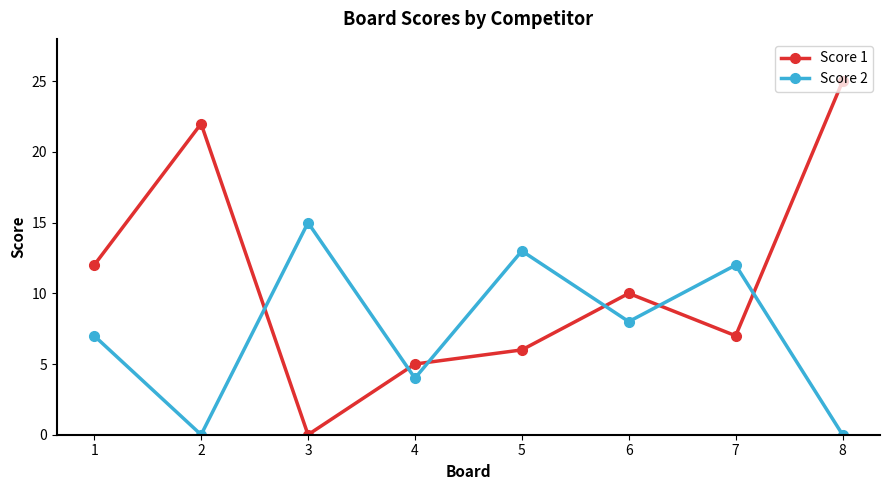

What is the maximum value for Score 1?

25